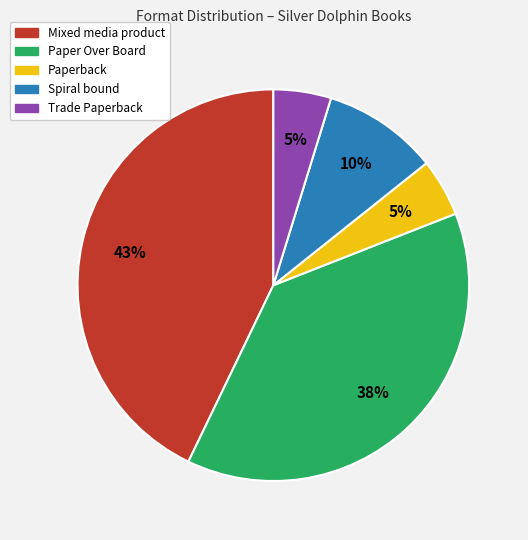

To the nearest percent, what is the average slice percentage?

20%